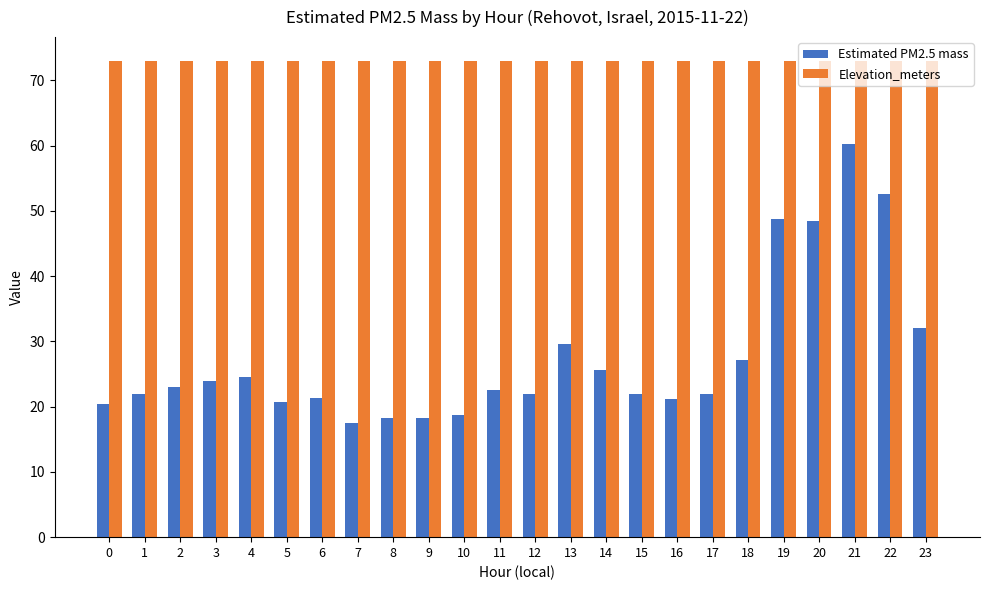

At which category is the sum across all series the highest?

21